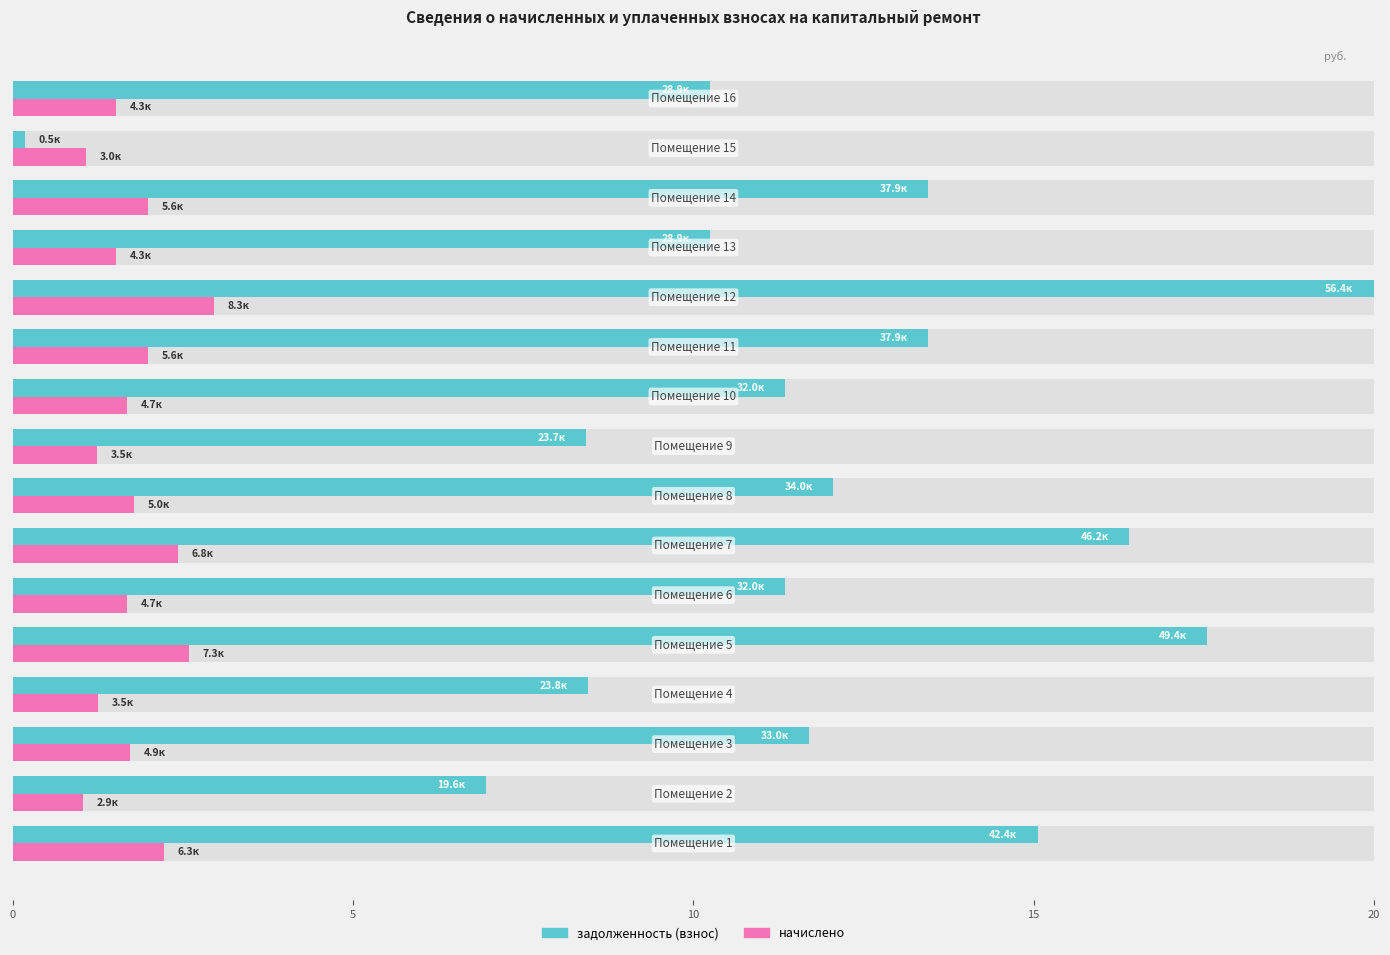

The value of задолженность (взнос) at 20 is 23.2. True or false?

False